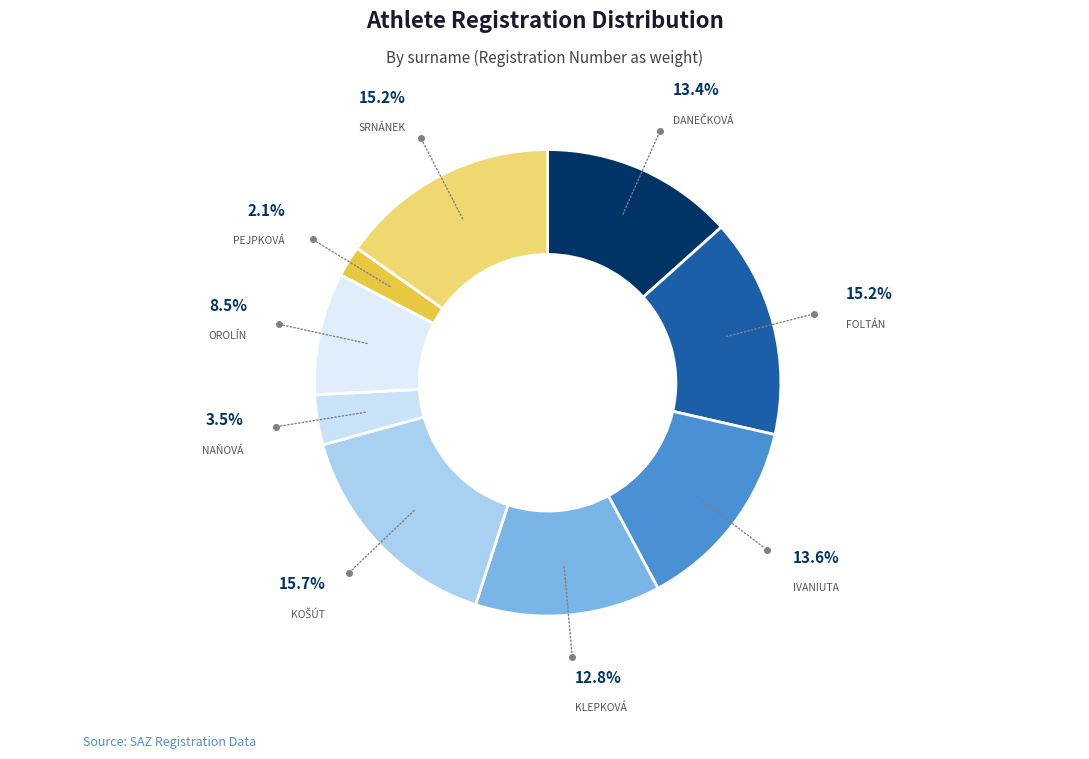

To the nearest percent, what is the average slice percentage?

11%